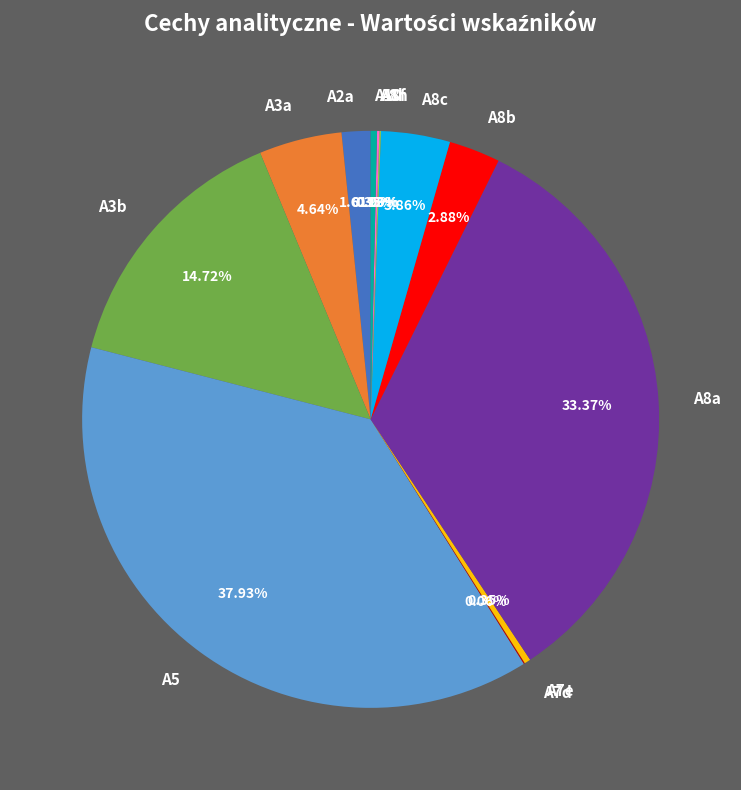

Is there any slice that represents more than half of the pie?

No